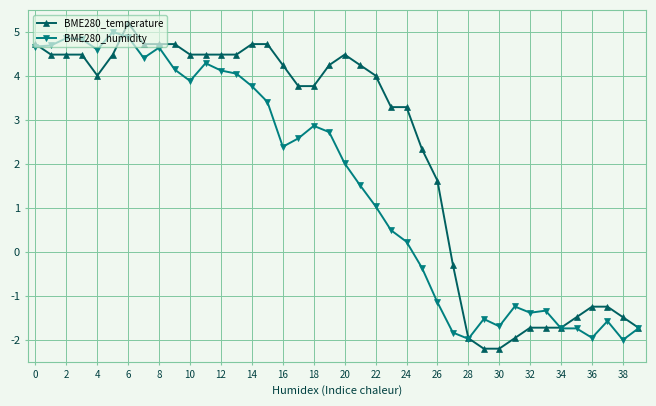

What is the difference between the maximum and minimum values in the BME280_humidity series?

7.0